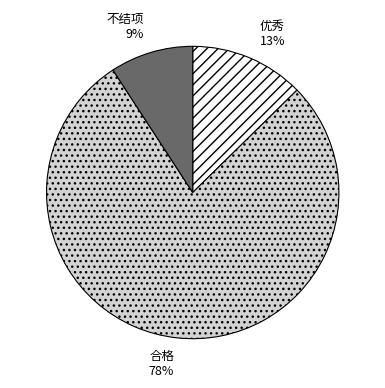

How many segments does this pie chart have?

3